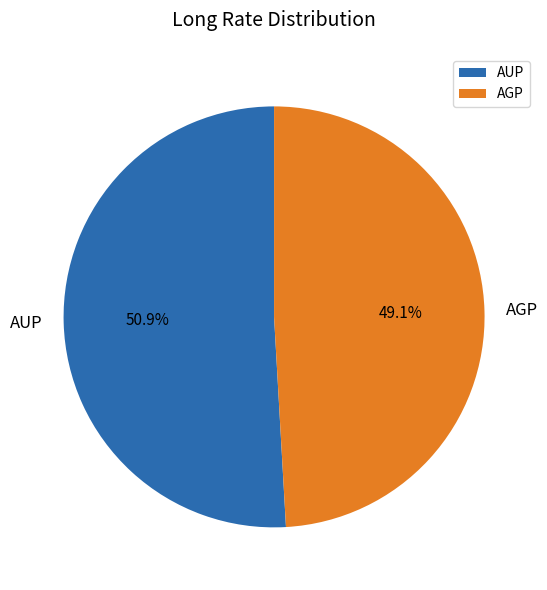

Which category has the biggest portion of the pie?

AUP